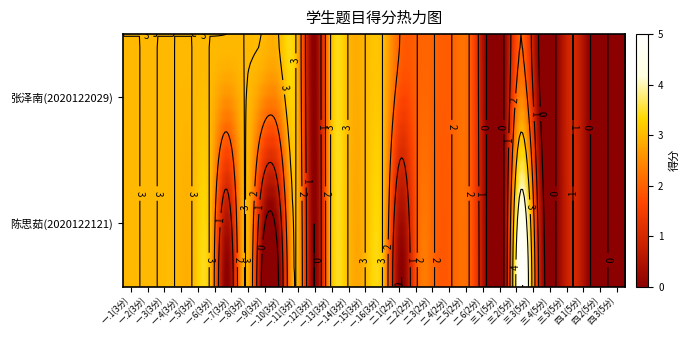

Which series has the largest total across all categories?

2020122029